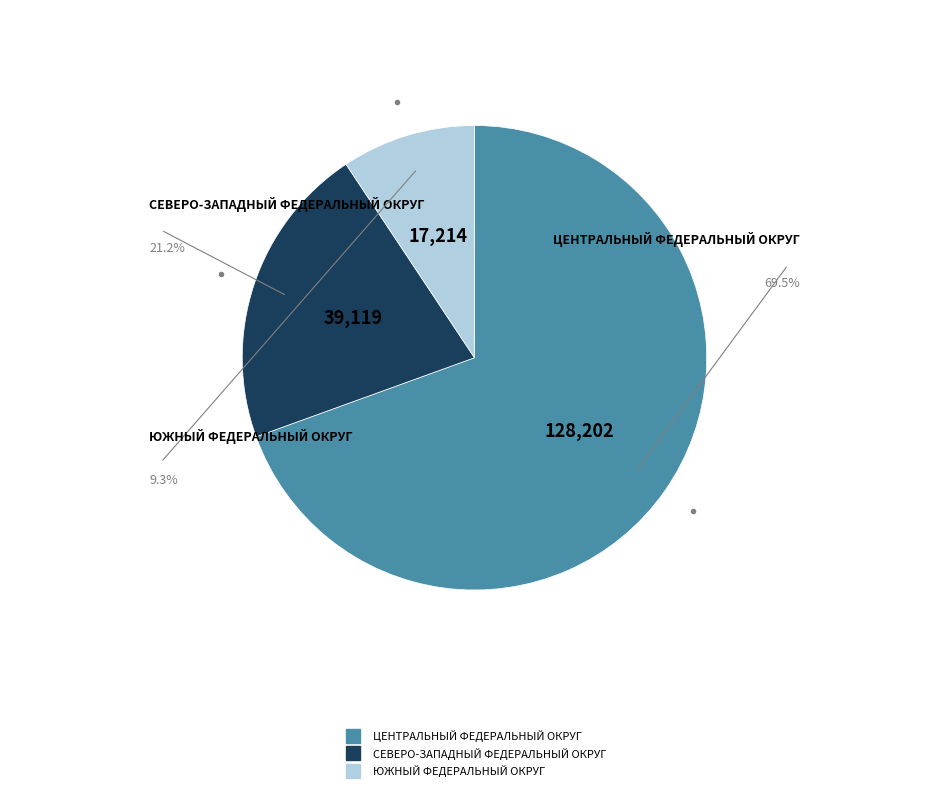

How many slices are in this pie chart?

3